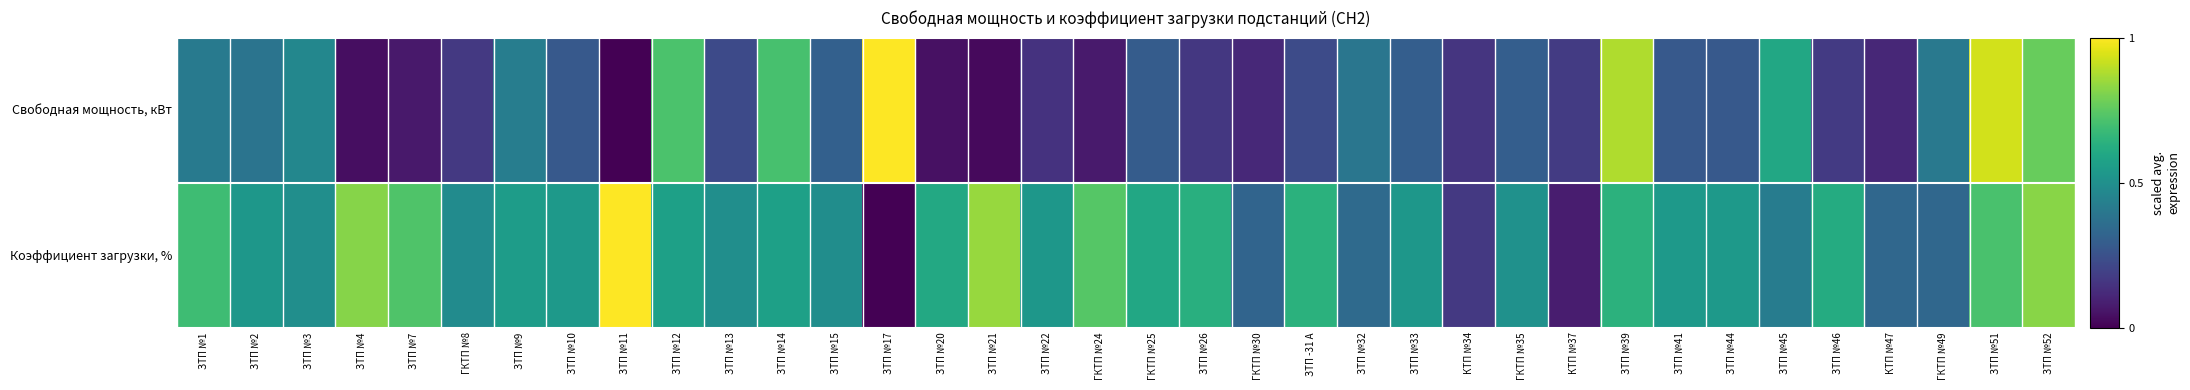

What is the spread (max minus min) of values at КТП №47?

0.2